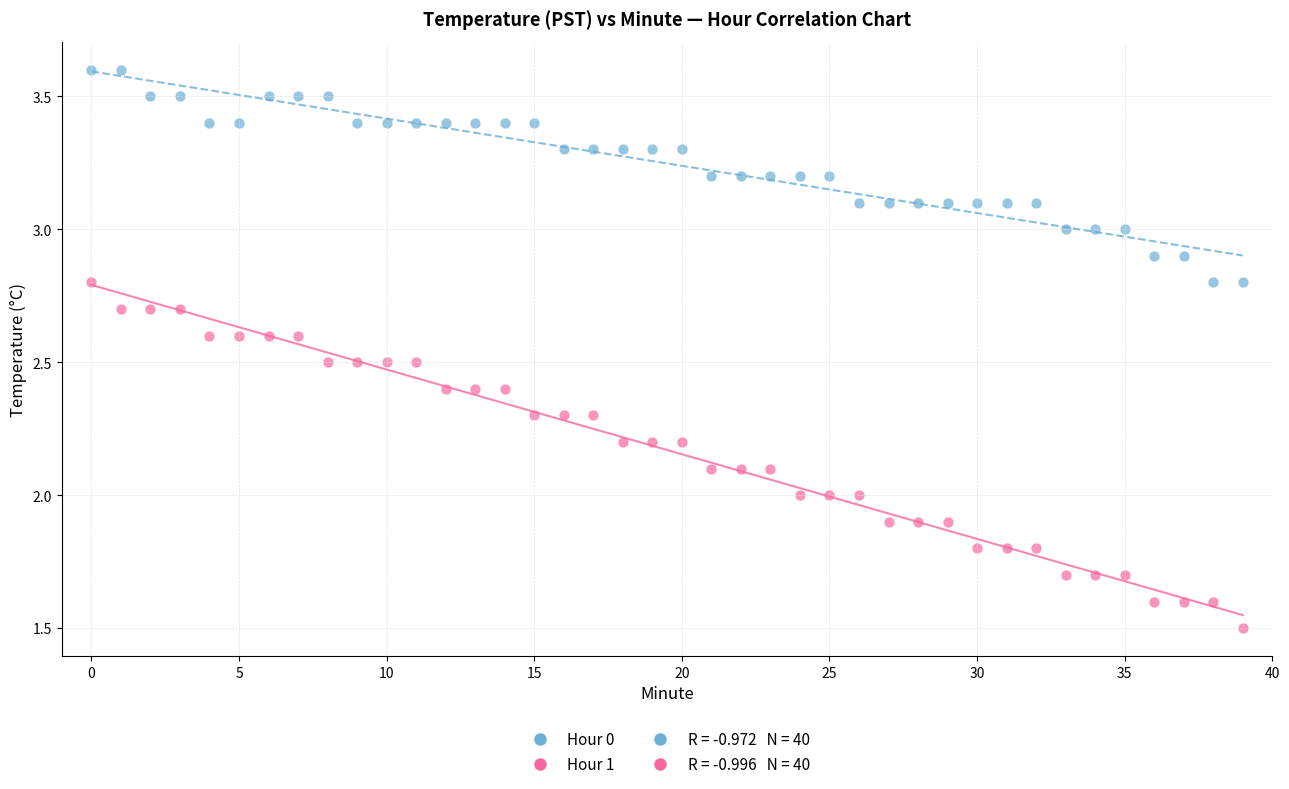

Across all data points, what is the range of Y values (max minus min)?

2.1